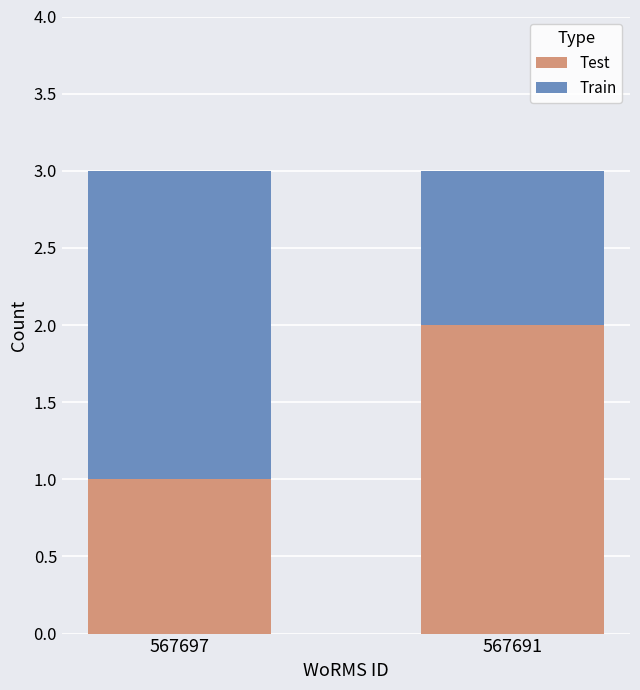

List the labels in order of Test value, largest first.

567691, 567697